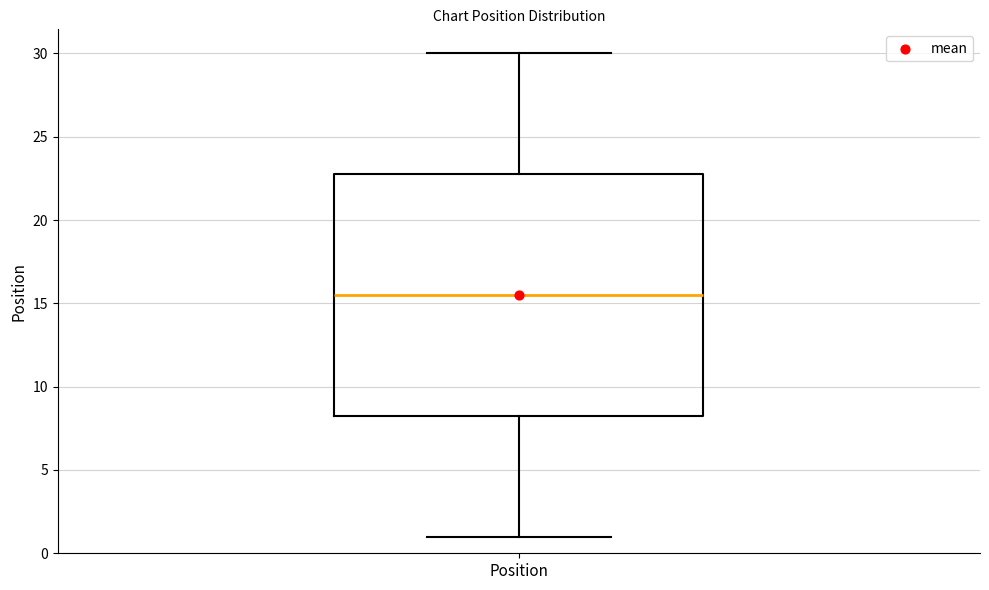

Read this box plot against the y-axis: the position of the median line, the range covered by the box, and the ends of both whiskers. The values are not printed on the chart, so give them approximately, as read against the axis.

median 15.5, box 8.5 to 23.0, whiskers 1.0 to 30.0